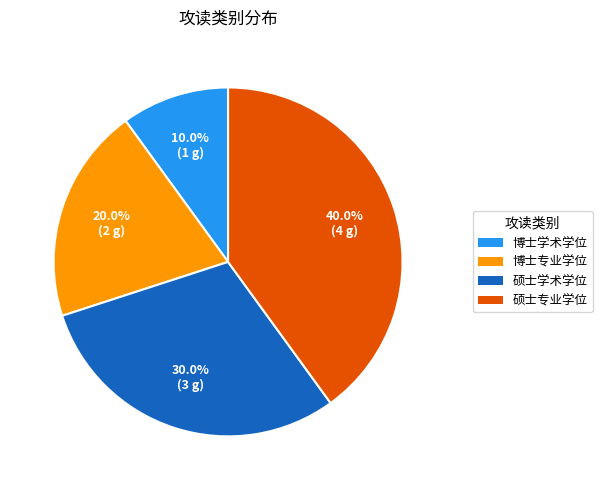

Which category has the biggest portion of the pie?

硕士专业学位